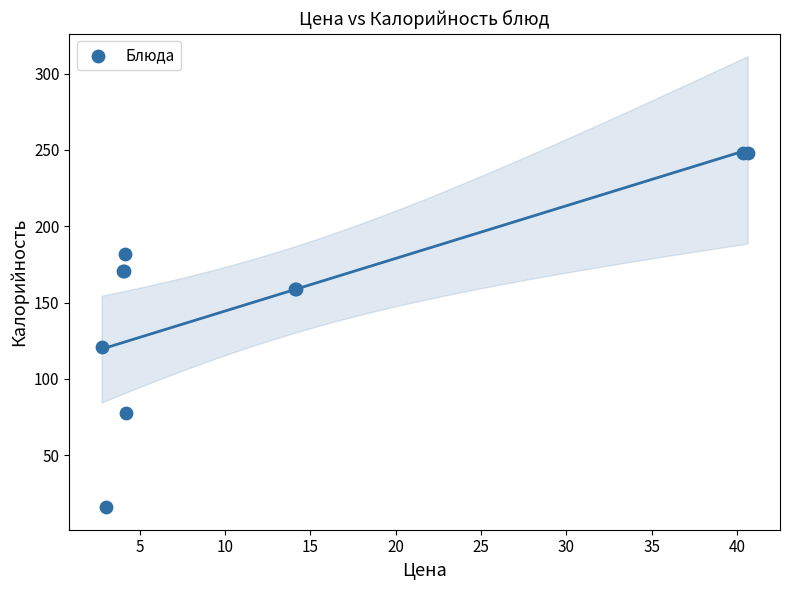

What Y value in the scatter plot is closest to 132?

121